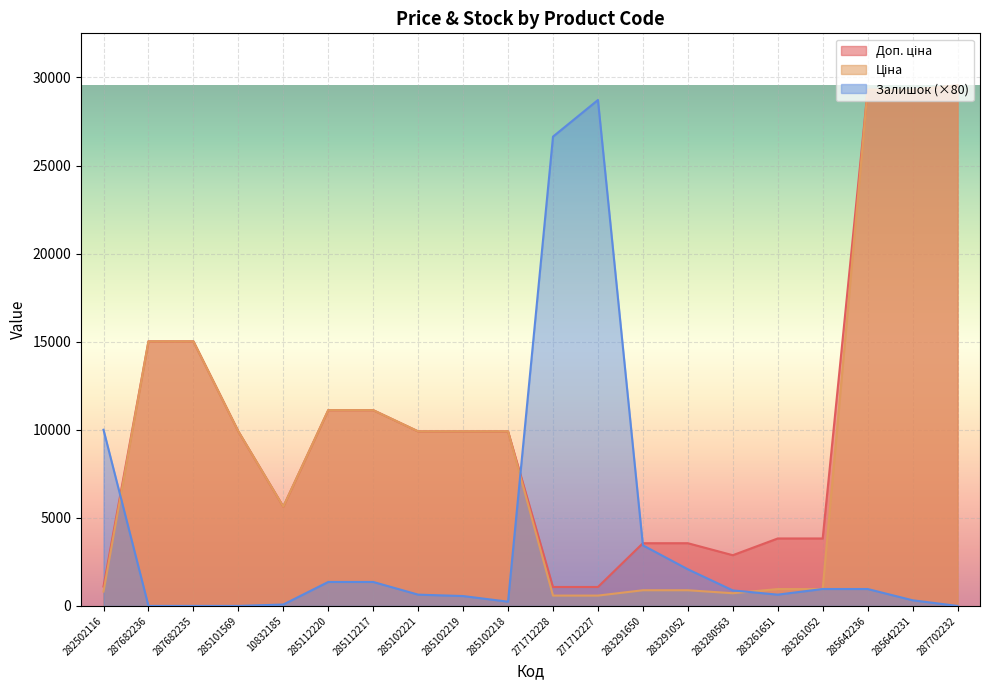

How many lines are shown in the chart?

3